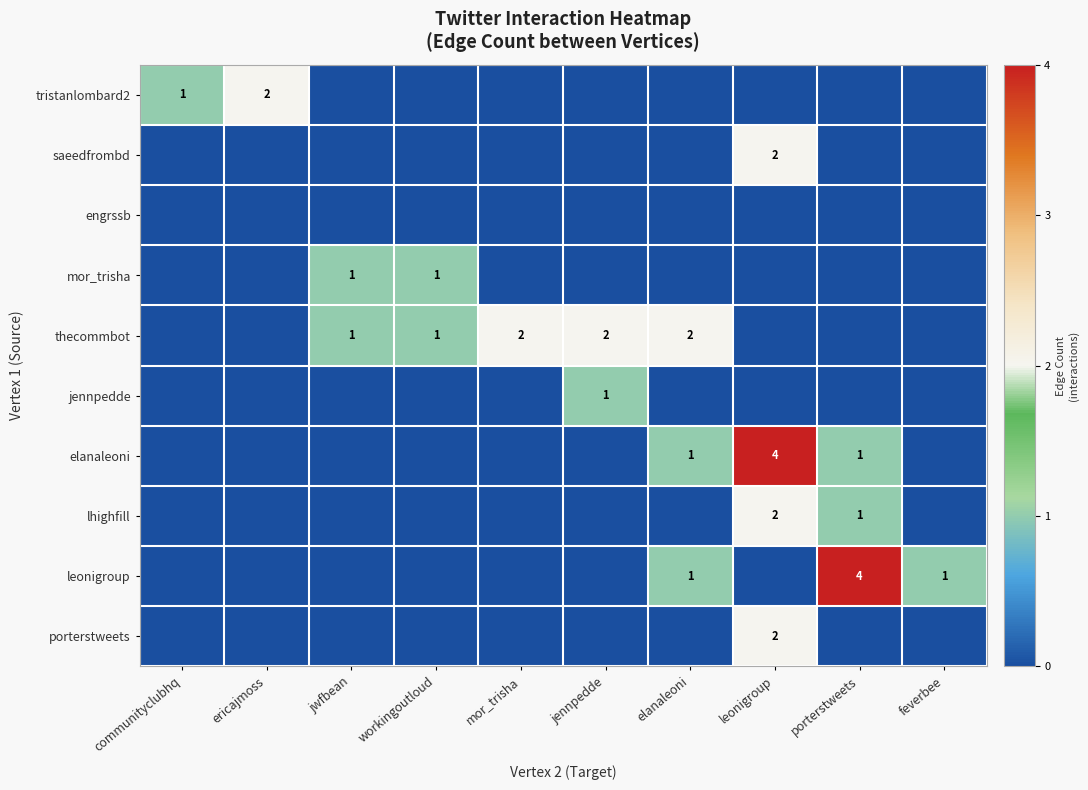

The thecommbot series shows 1 at workingoutloud. True or false?

True